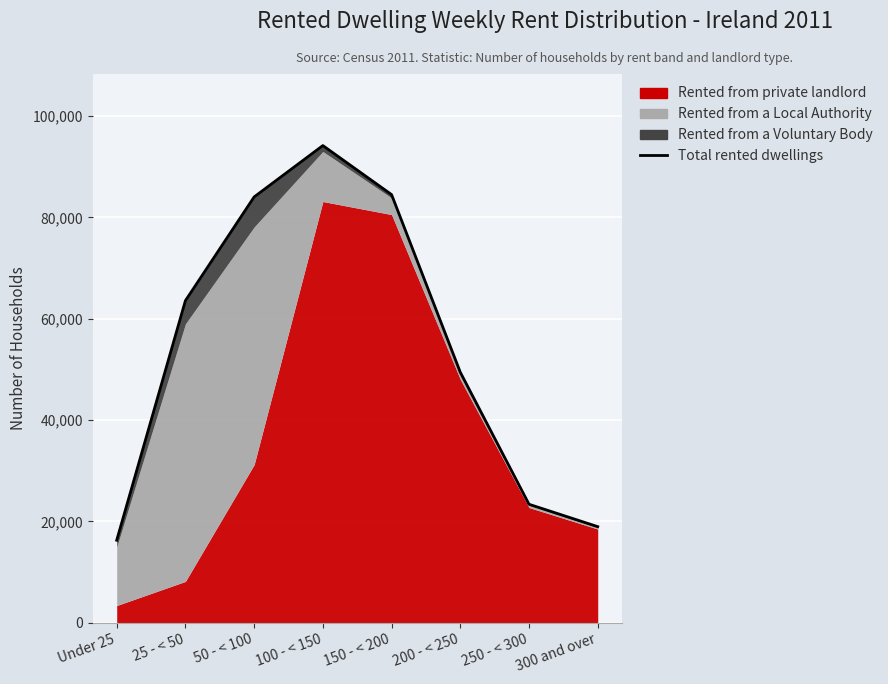

Reading left to right, transcribe all the data shown in this chart.

Under 25=16272	25 - < 50=63571	50 - < 100=84047	100 - < 150=94187	150 - < 200=84505	200 - < 250=49431	250 - < 300=23370	300 and over=18951